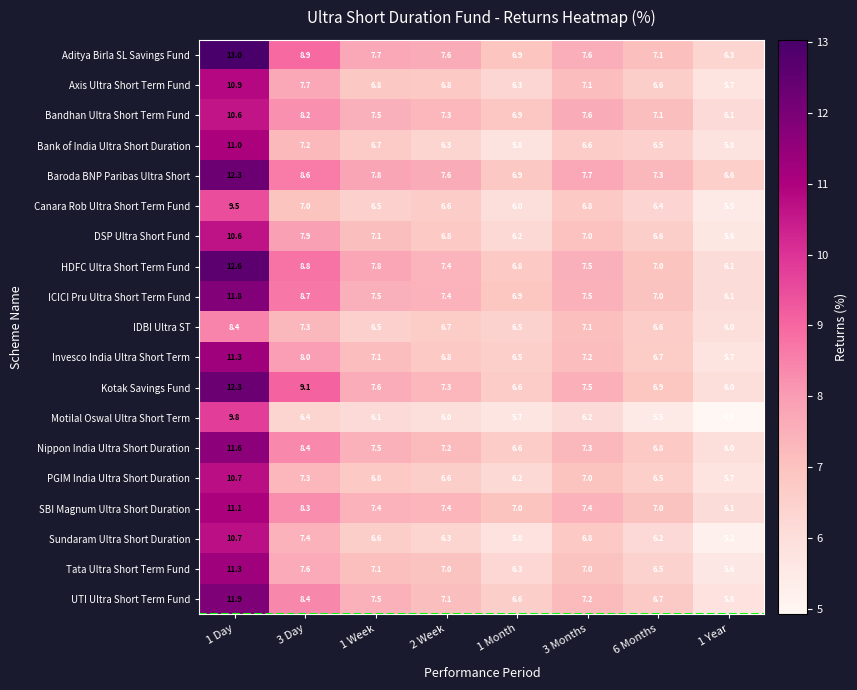

What is the maximum value shown in the chart?

13.0